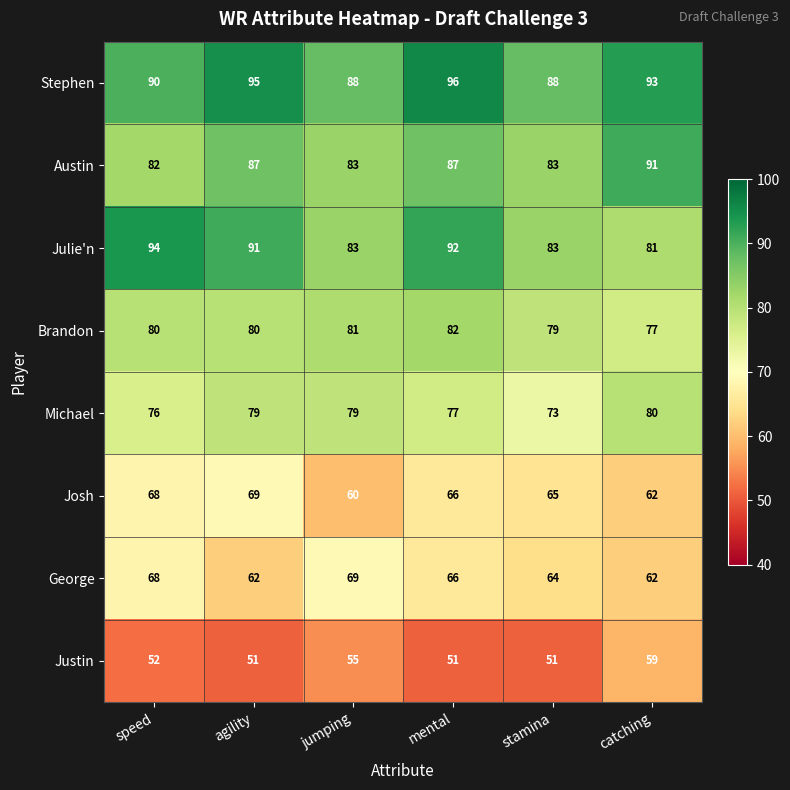

What is the smallest value displayed?

51